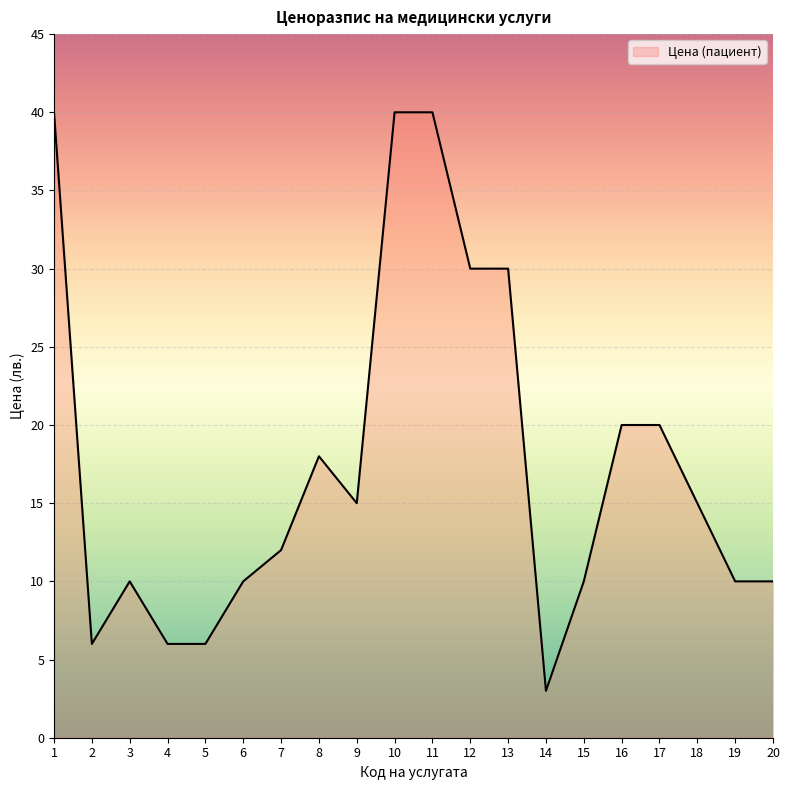

How many series are shown in this chart?

1